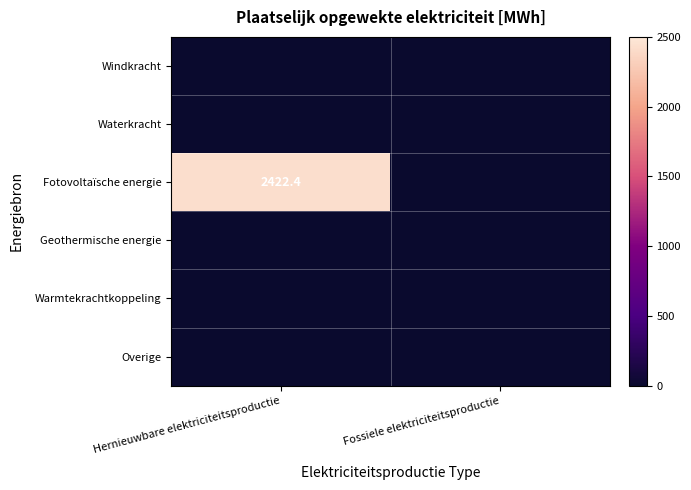

At Fossiele elektriciteitsproductie, list the series in order from largest to smallest.

Windkracht, Waterkracht, Fotovoltaïsche energie, Geothermische energie, Warmtekrachtkoppeling, Overige